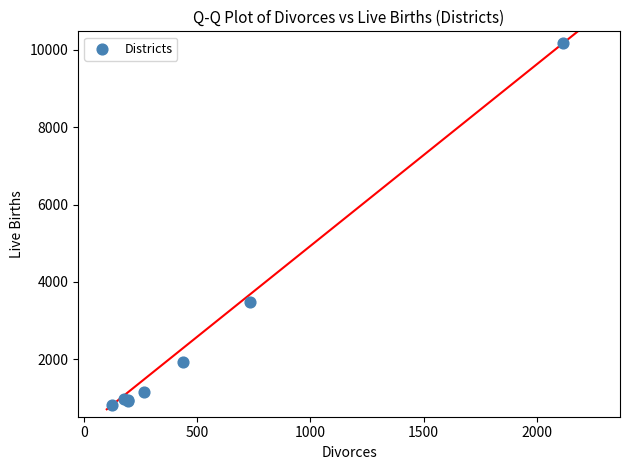

What Y value in the scatter plot is closest to 5495?

3477